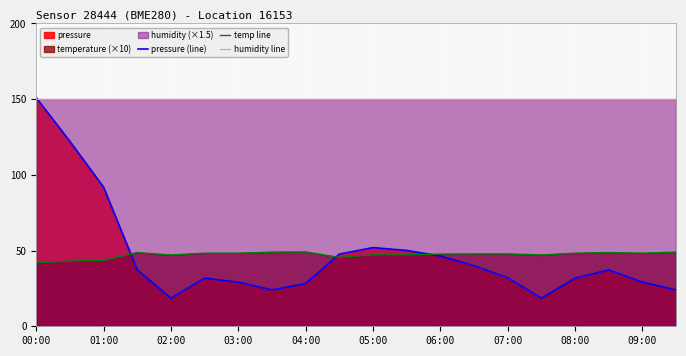

The value of temp line at 00:00 is 42.0. True or false?

True